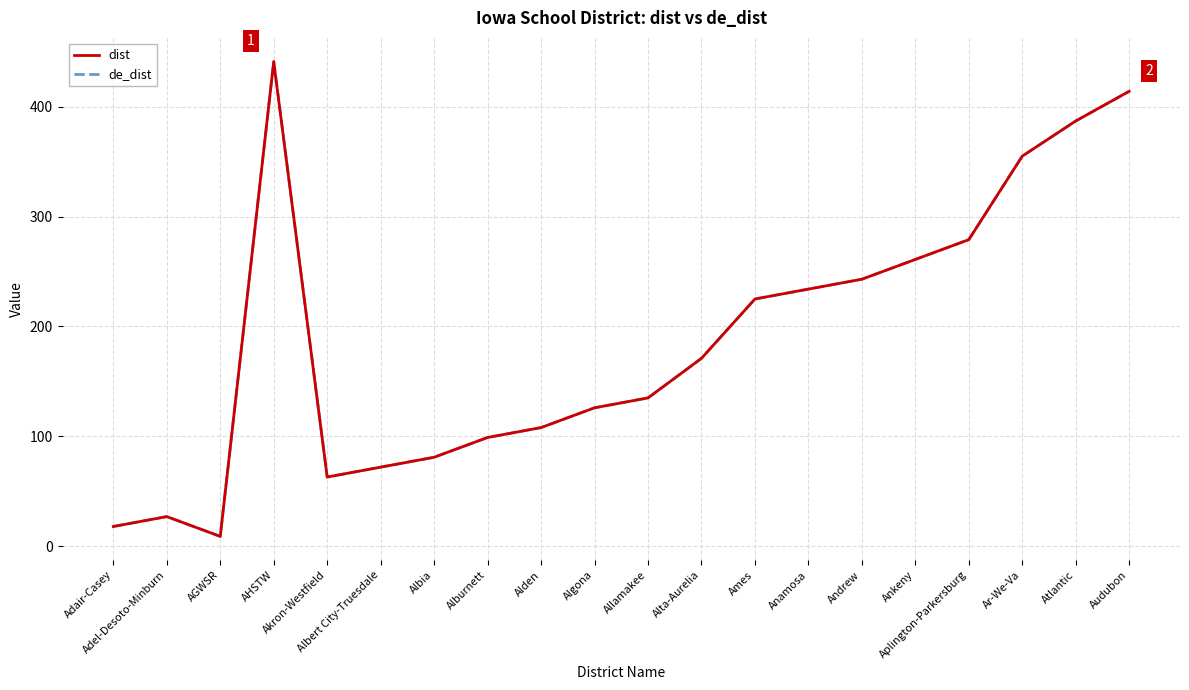

What is the difference between the de_dist values at AHSTW and Anamosa?

207